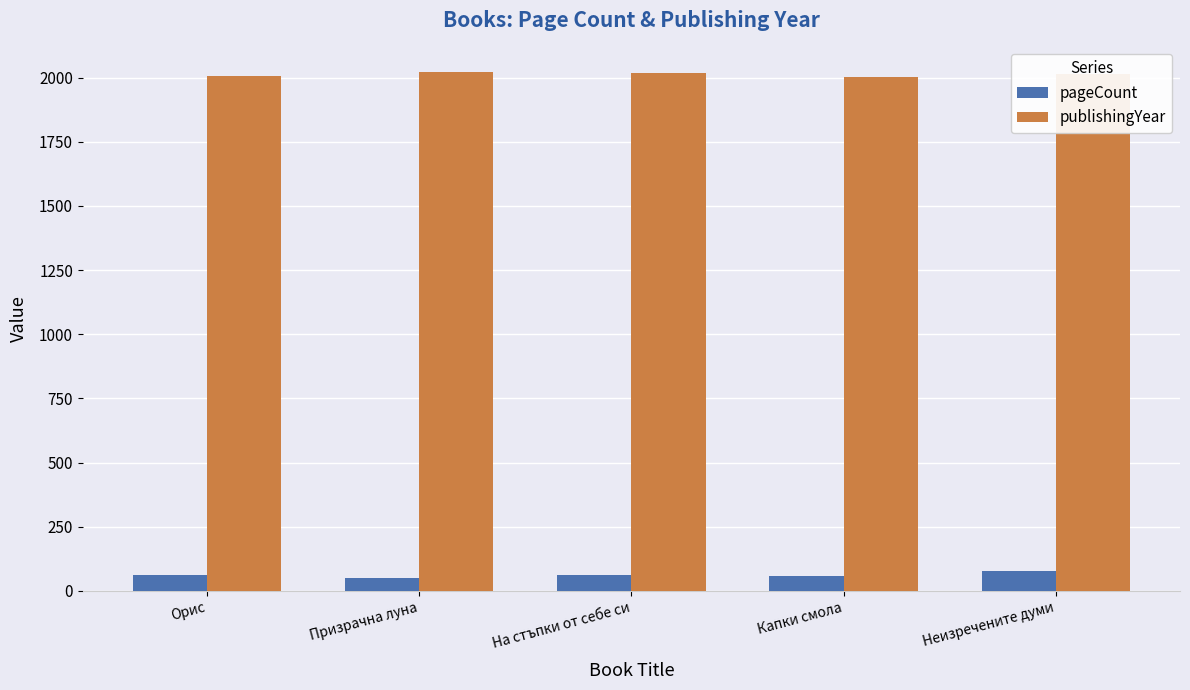

What is the label of the 5th bar from the right?

Орис